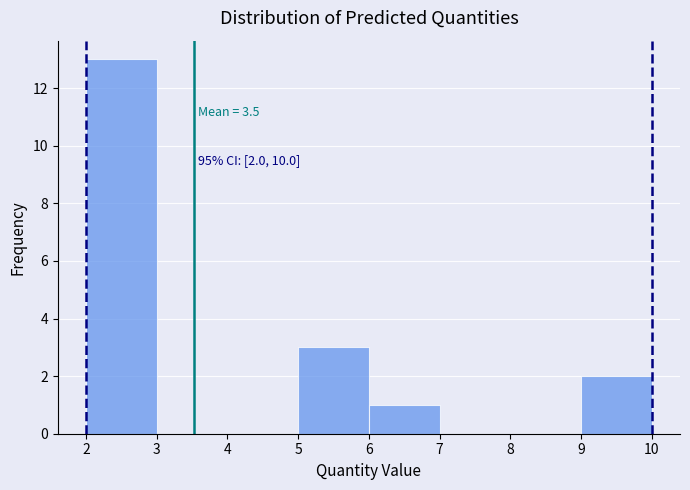

Which range on the x-axis has the tallest bar?

2 to 3